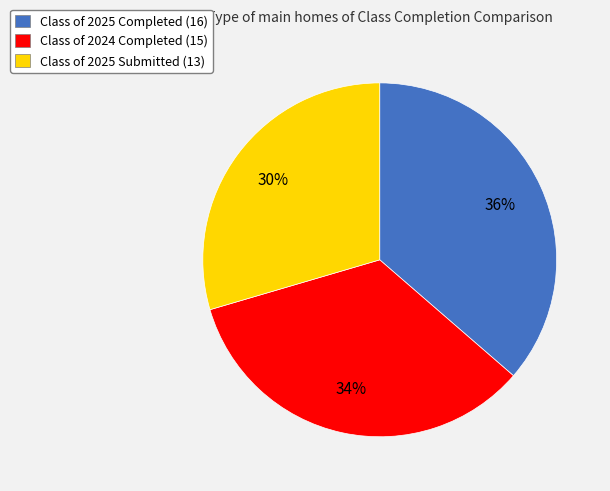

To the nearest percent, what is the average slice percentage?

33%